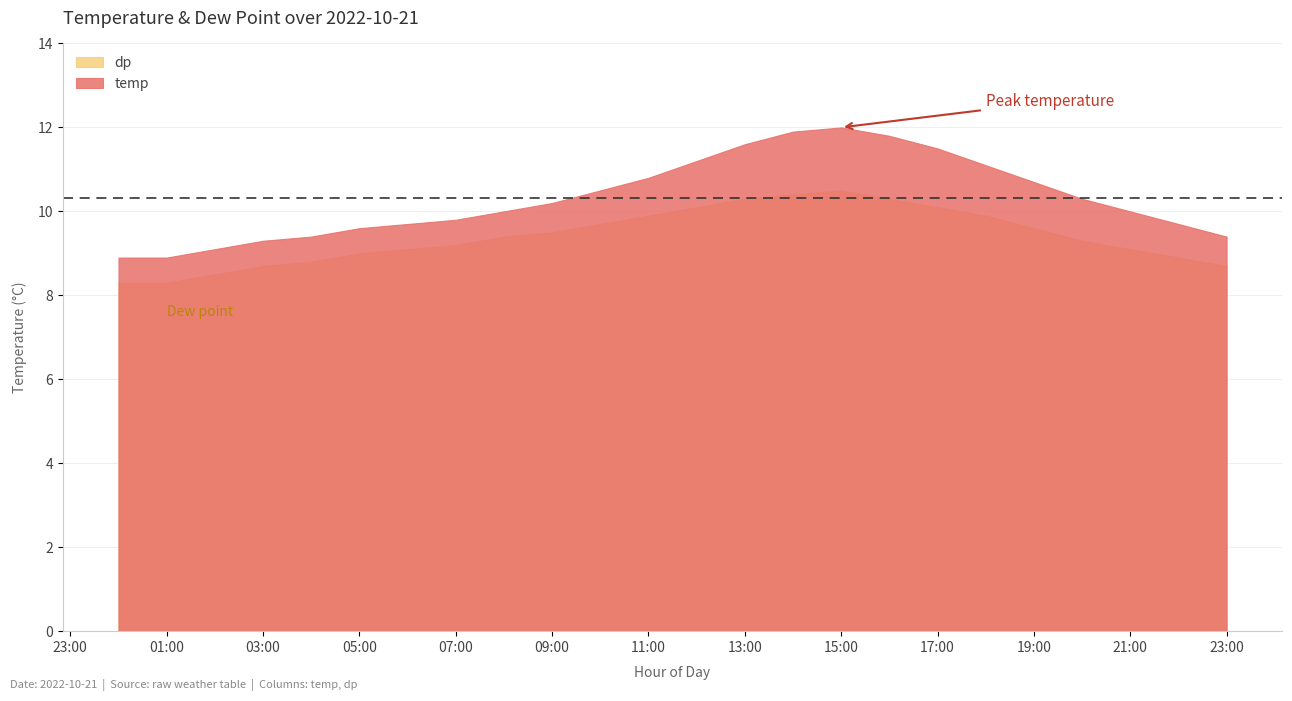

True or false: temp and dp intersect in this chart.

False